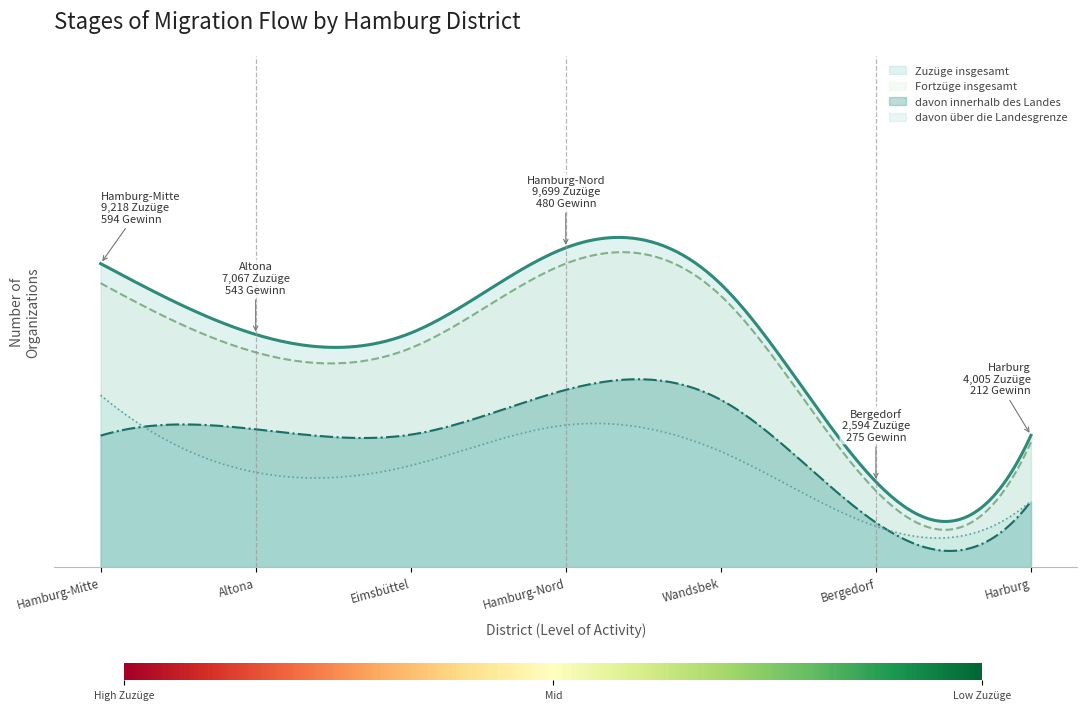

At which category does davon über die Landesgrenze reach its first local valley?

Altona